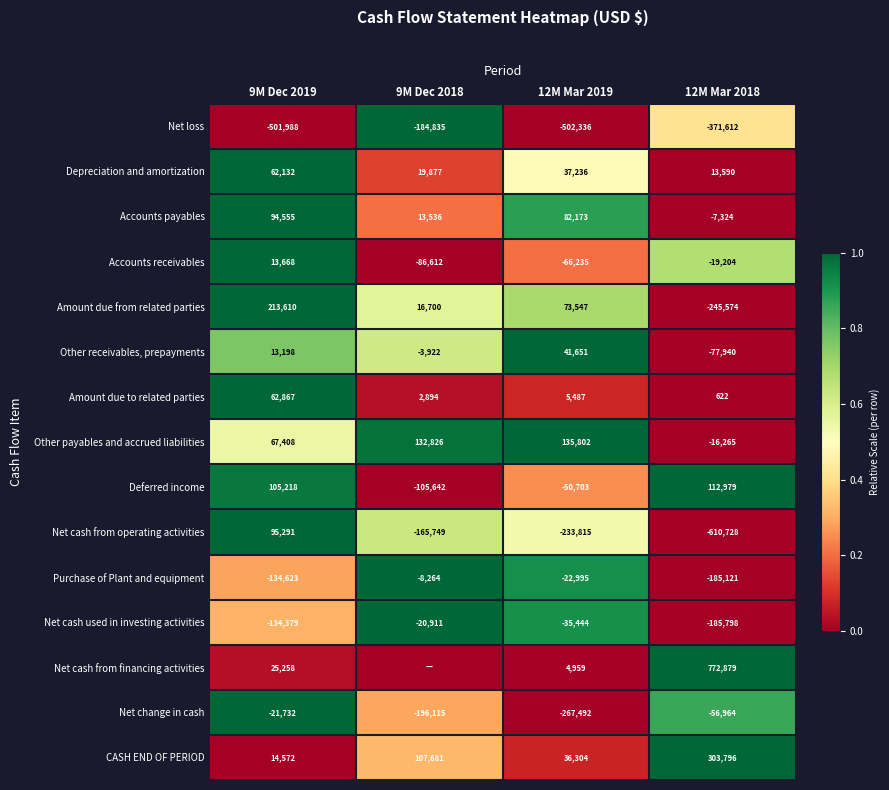

Is the value of Accounts receivables at 12M Mar 2018 greater than the value of Net cash used in investing activities at 9M Dec 2018?

Yes